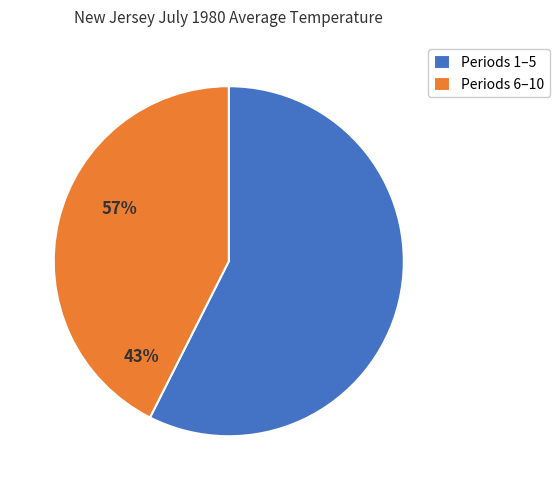

Is there a majority slice in this chart?

Yes